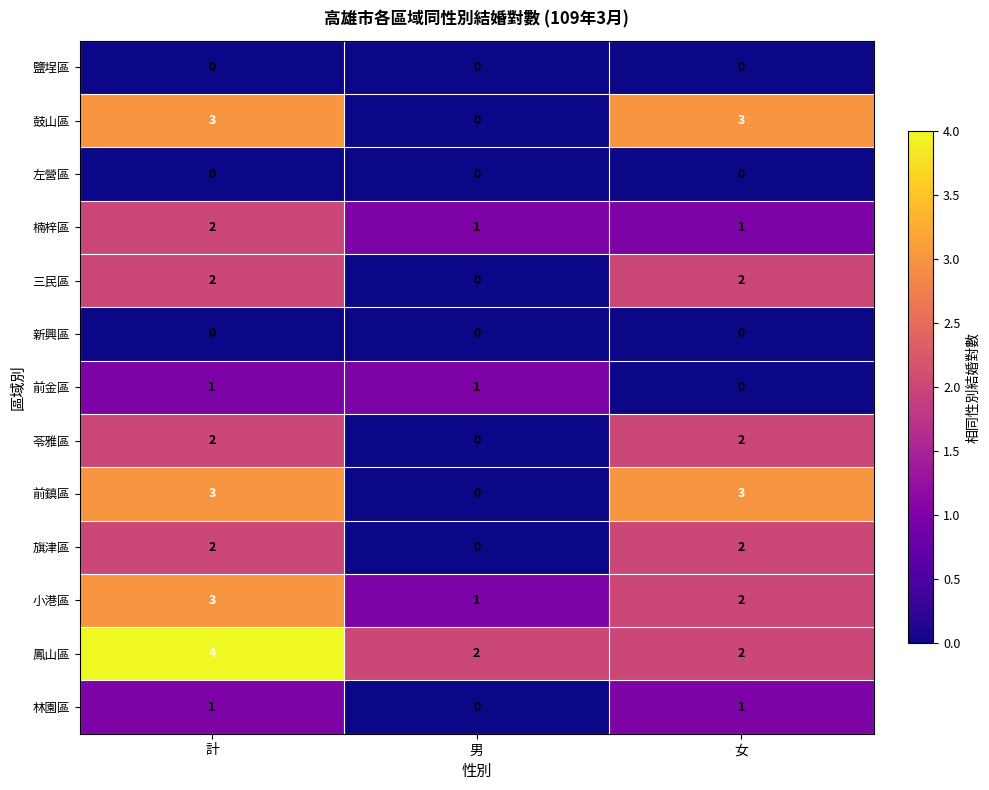

What is the sum of the 旗津區 values at 計 and 女?

4